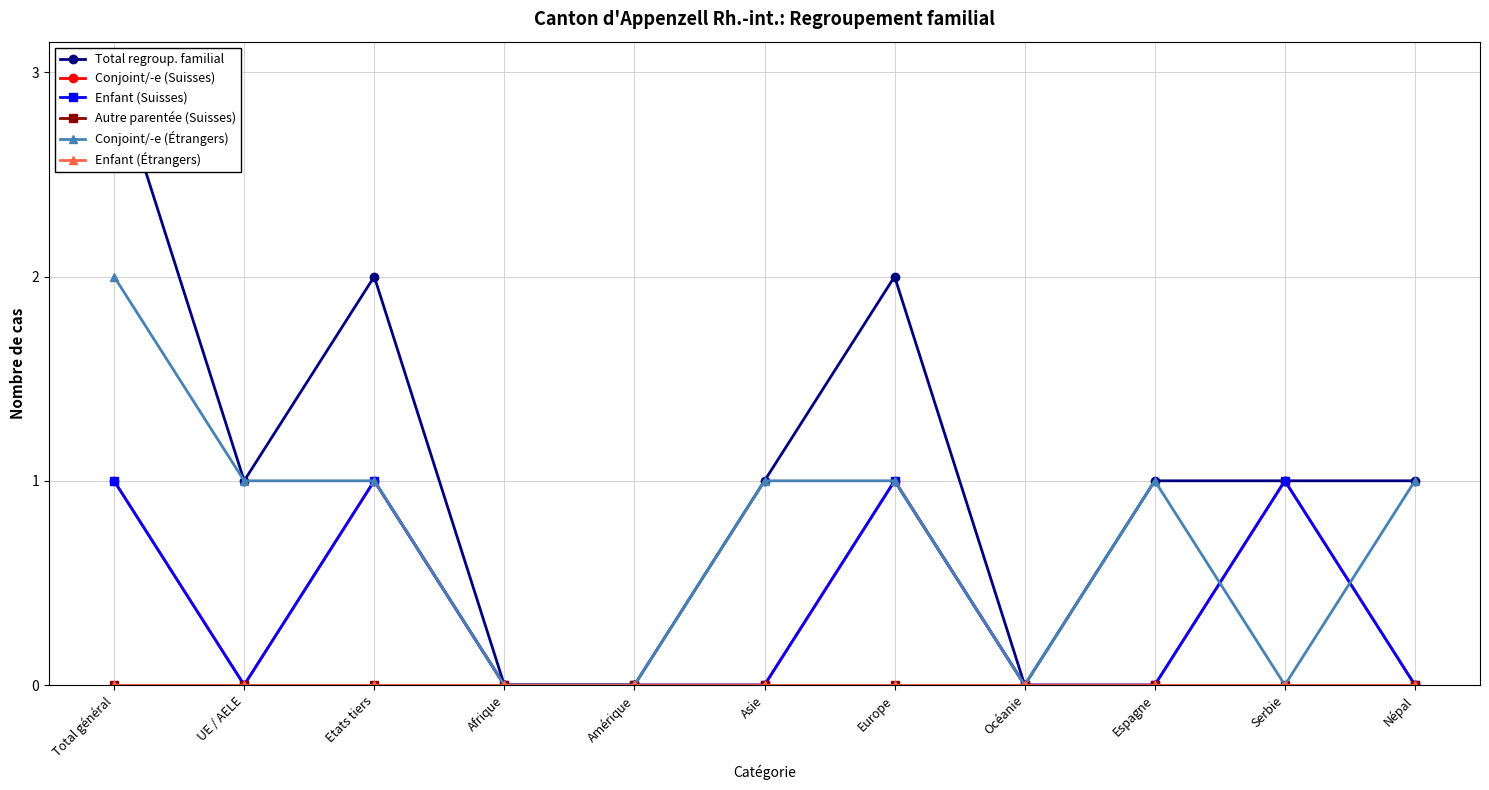

Reading left to right, what are all the values shown in this chart?

Total regroup. familial: 3	1	2	0	0	1	2	0	1	1	1
Conjoint/-e (Suisses): 1	0	1	0	0	0	1	0	0	1	0
Enfant (Suisses): 1	0	1	0	0	0	1	0	0	1	0
Autre parentée (Suisses): 0	0	0	0	0	0	0	0	0	0	0
Conjoint/-e (Étrangers): 2	1	1	0	0	1	1	0	1	0	1
Enfant (Étrangers): 0	0	0	0	0	0	0	0	0	0	0